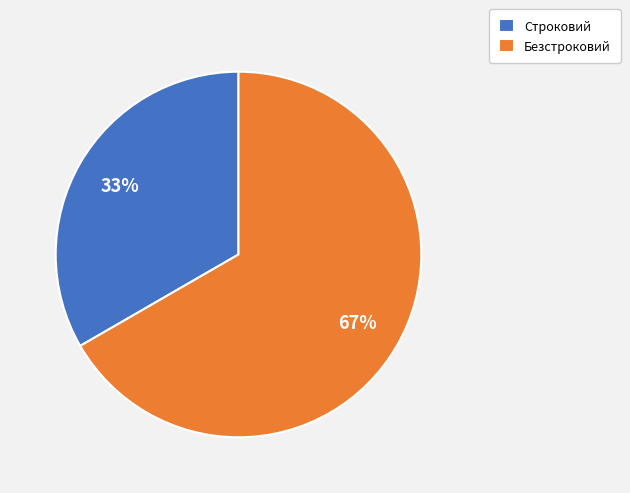

To the nearest percent, what percentage of the pie is Строковий?

33%